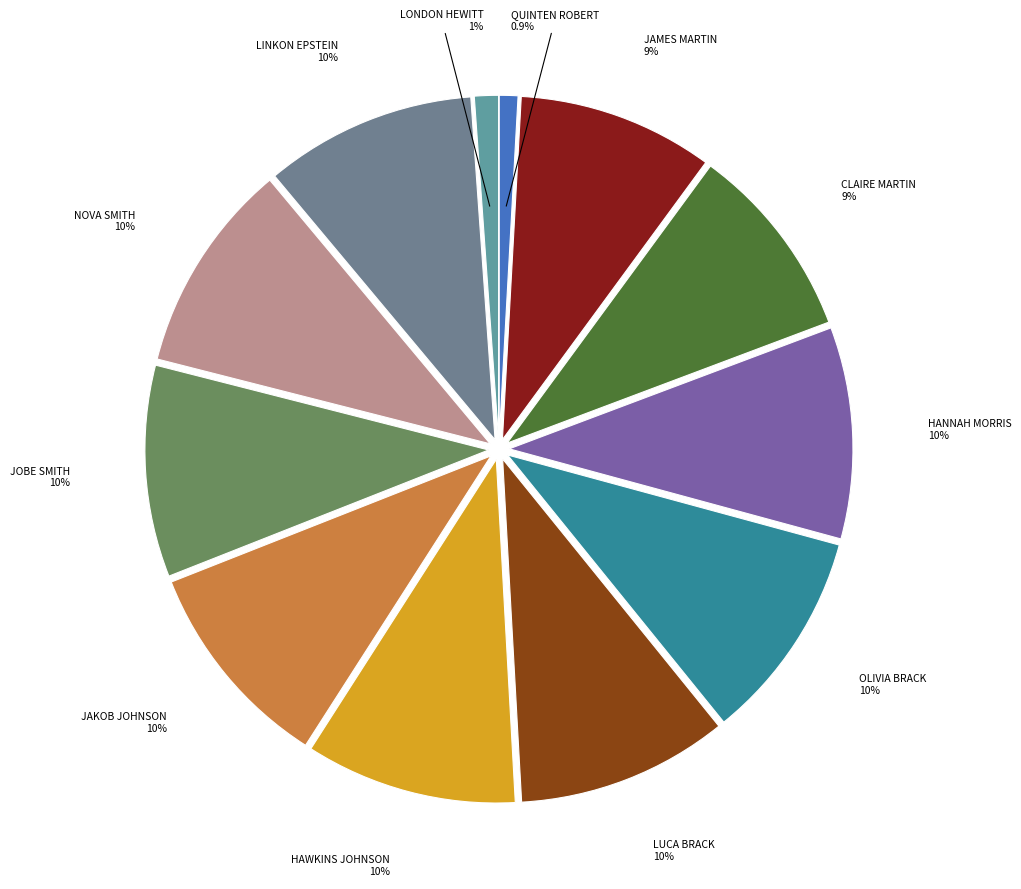

The JOBE SMITH slice represents 10% of the pie. True or false?

True